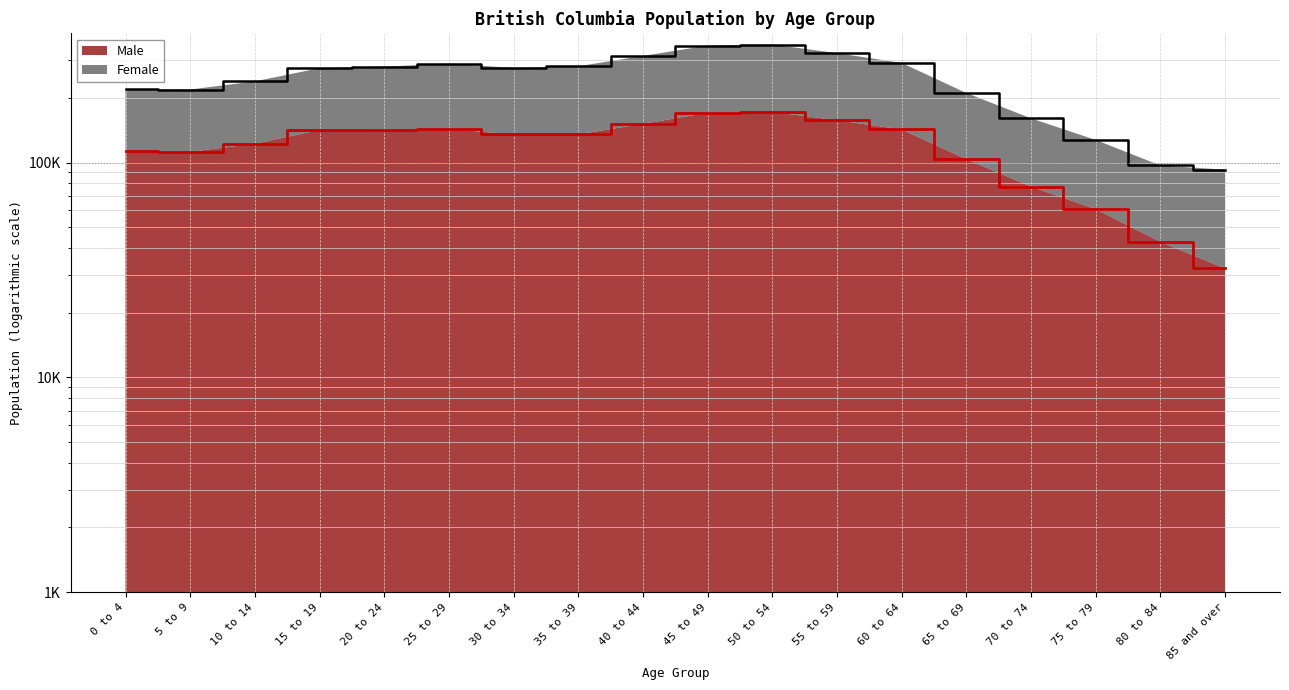

At which label is Female closest to 223640?

0 to 4